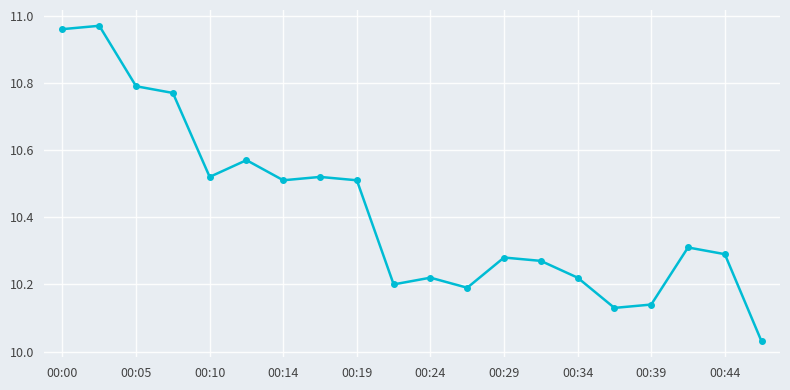

Count the number of categories in the chart.

20